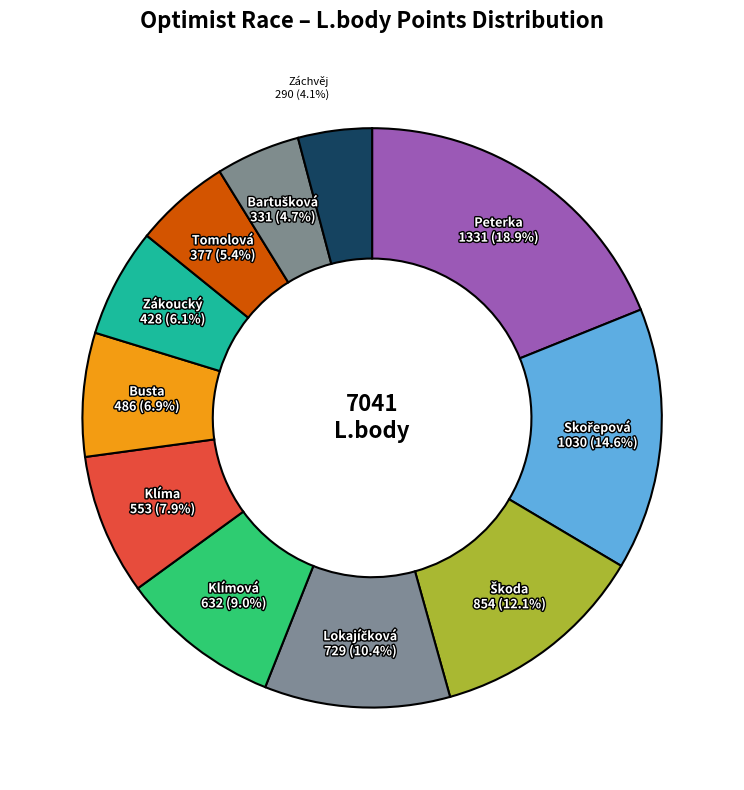

Count the number of slices in the pie.

11